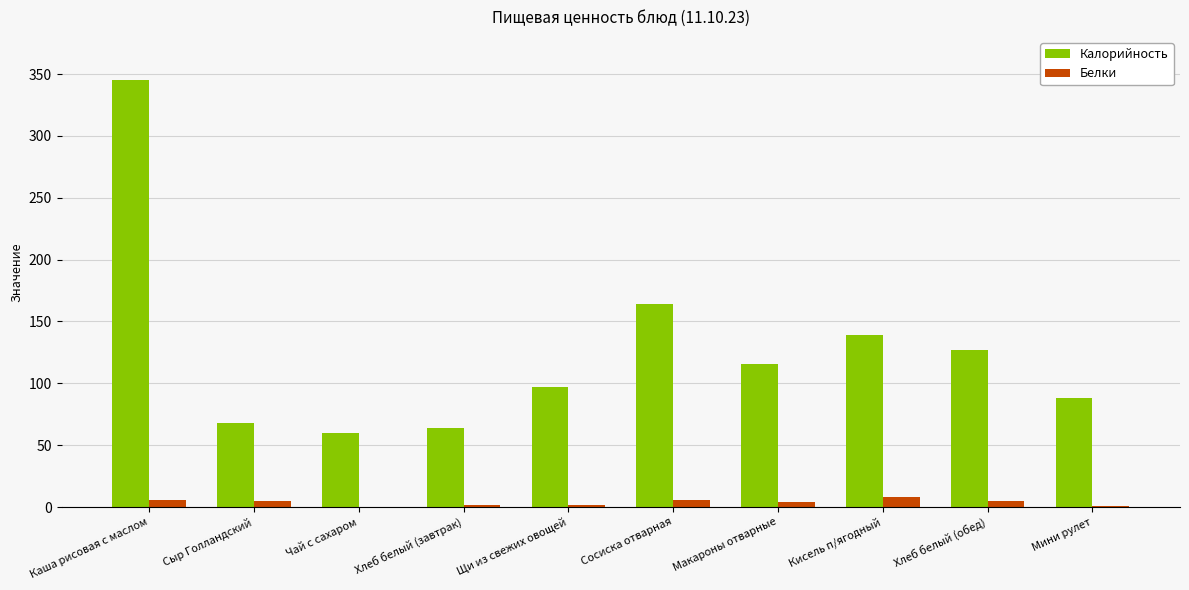

What is the sum of all Калорийность values?

1268.0